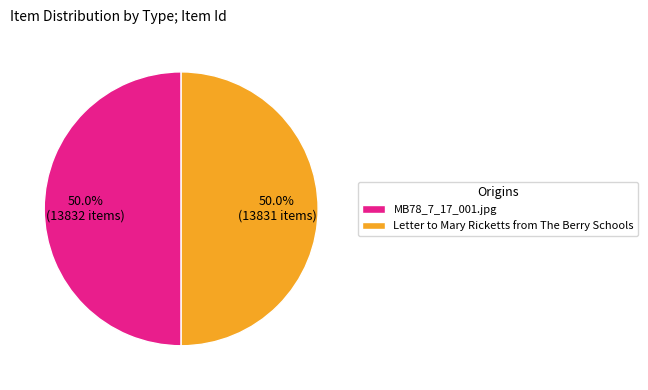

To the nearest percent, what is the combined percentage of Letter to Mary Ricketts from The Berry Schools and MB78_7_17_001.jpg?

100%